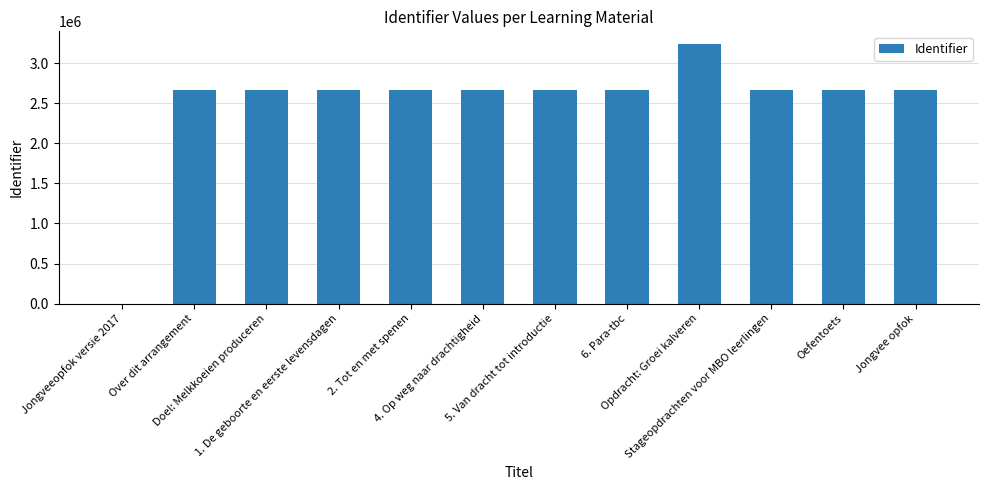

True or false: the data shows 3556933 at Over dit arrangement.

False